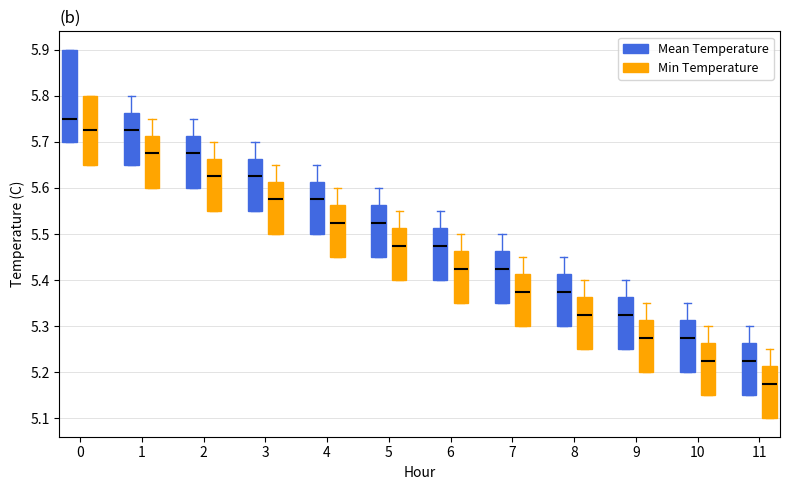

Rank the series by their average value, from highest to lowest.

Mean Temperature, Min Temperature